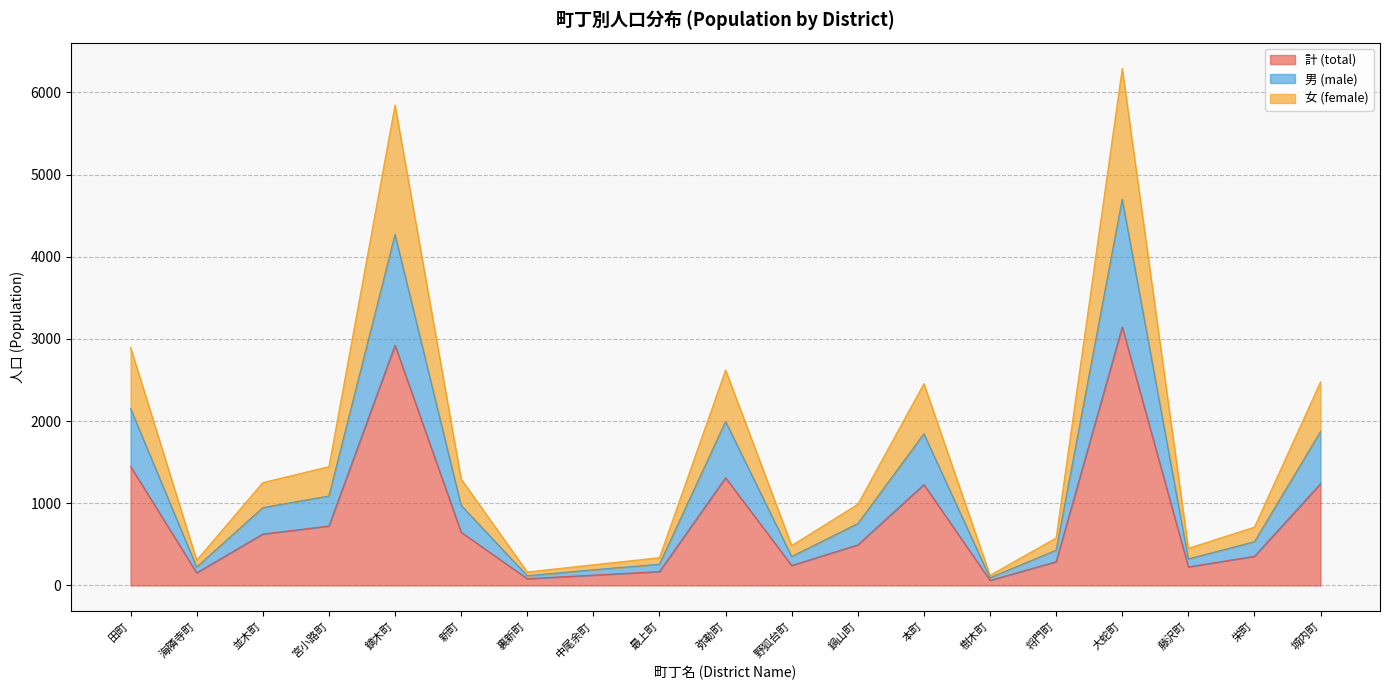

Between 藤沢町 and 城内町, which series saw the biggest shift?

女 (female)